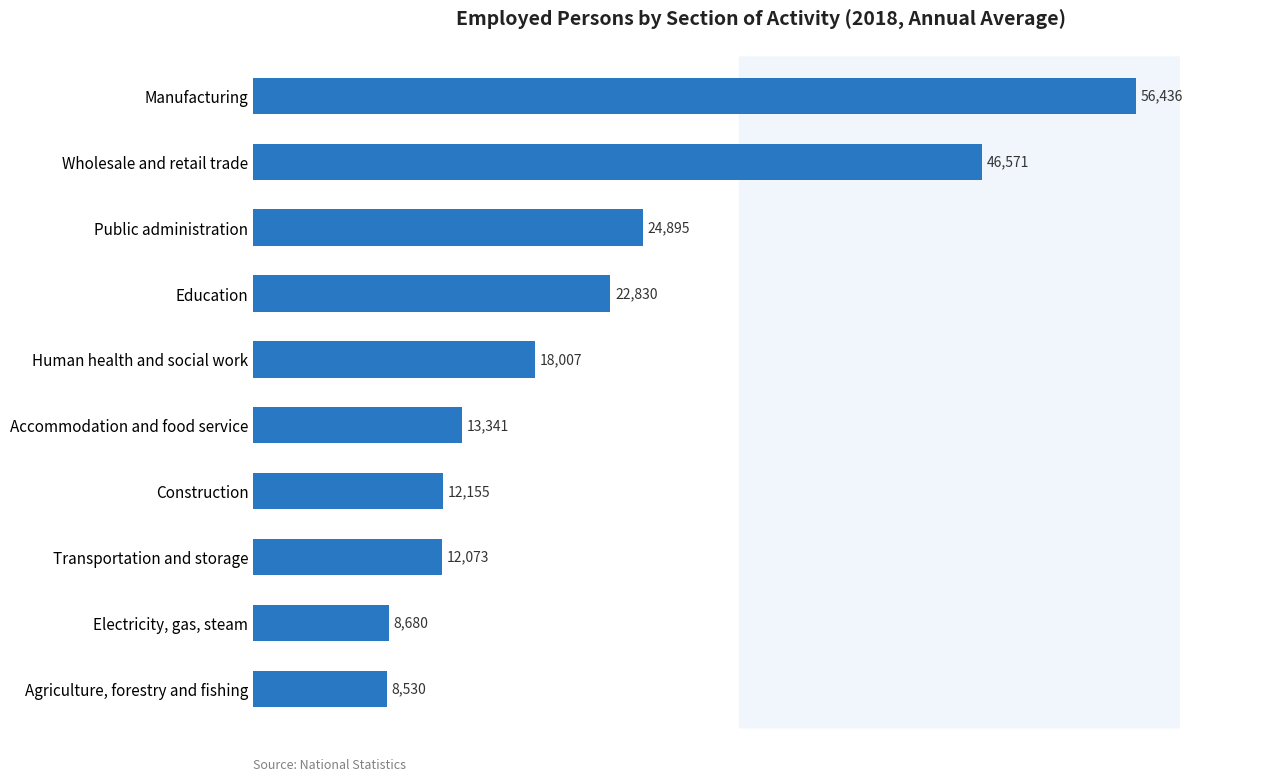

What is the ratio of the value at Public administration to the value at Accommodation and food service?

1.9